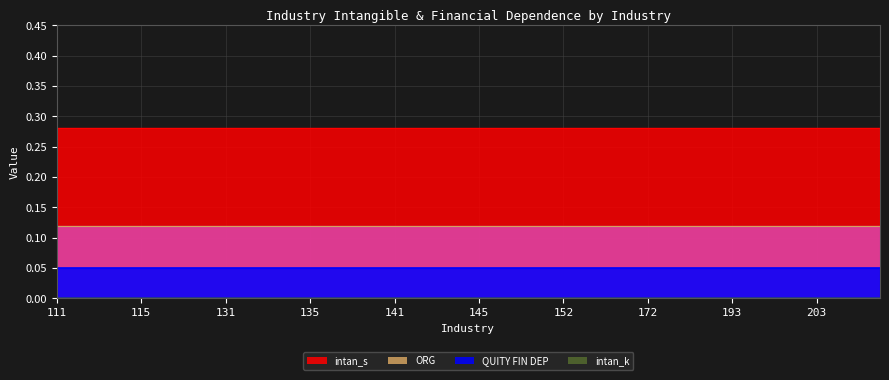

What is the value of the QUITY FIN DEP point at the 36th from the left?

0.1